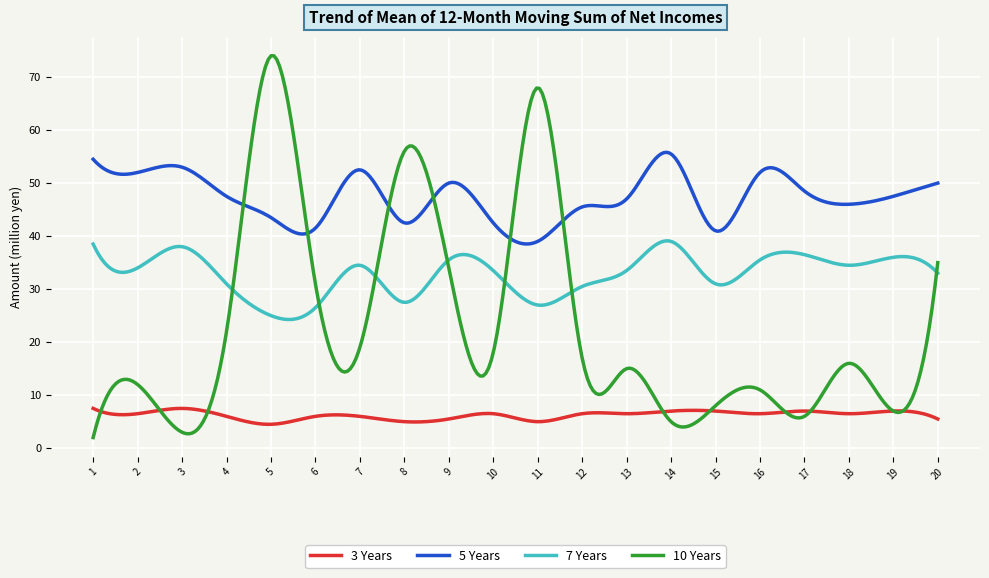

True or false: 10 Years has more than 1 points higher than both neighbors.

True